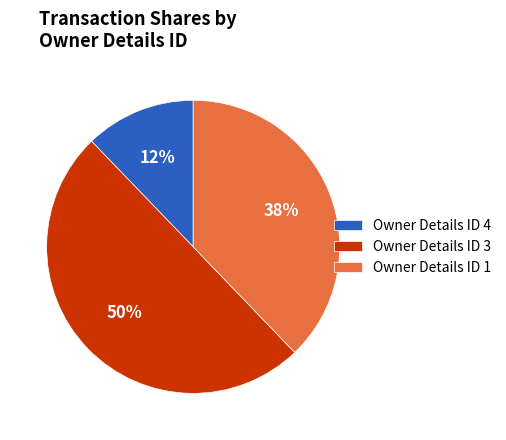

Which slice is the largest?

Owner Details ID 3